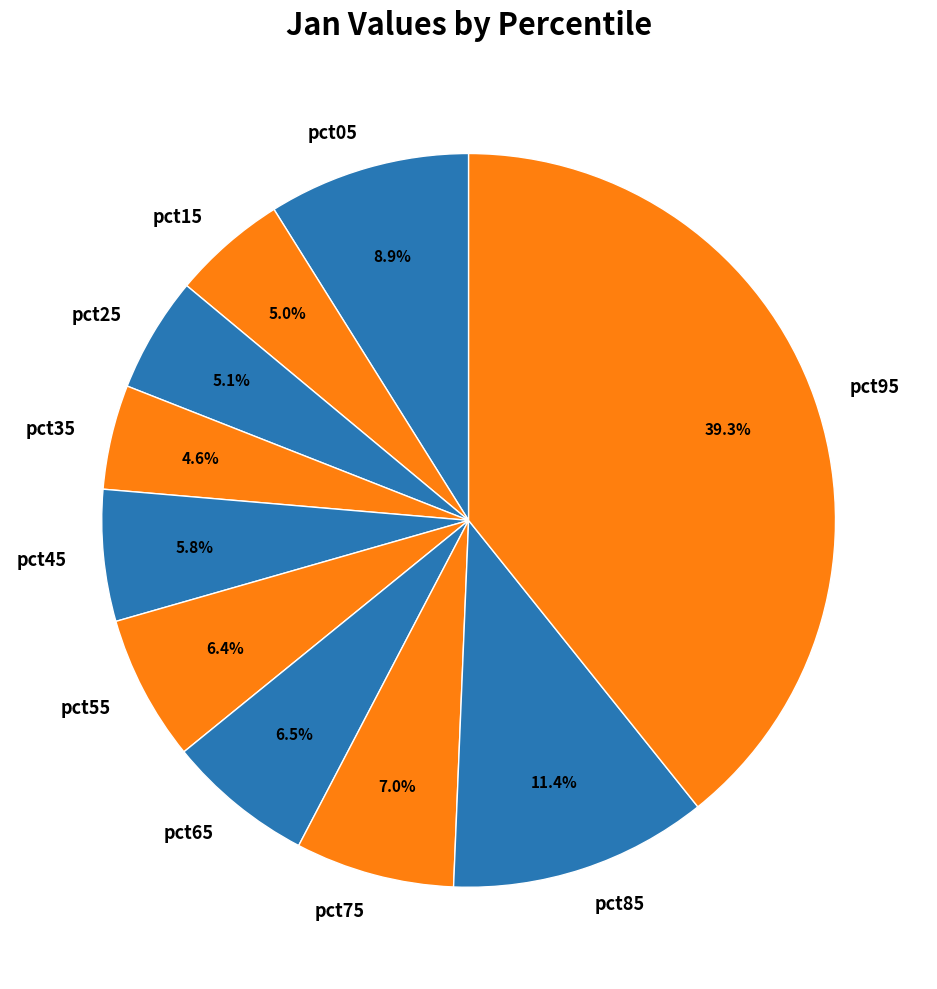

What is the largest slice in the pie chart?

pct95